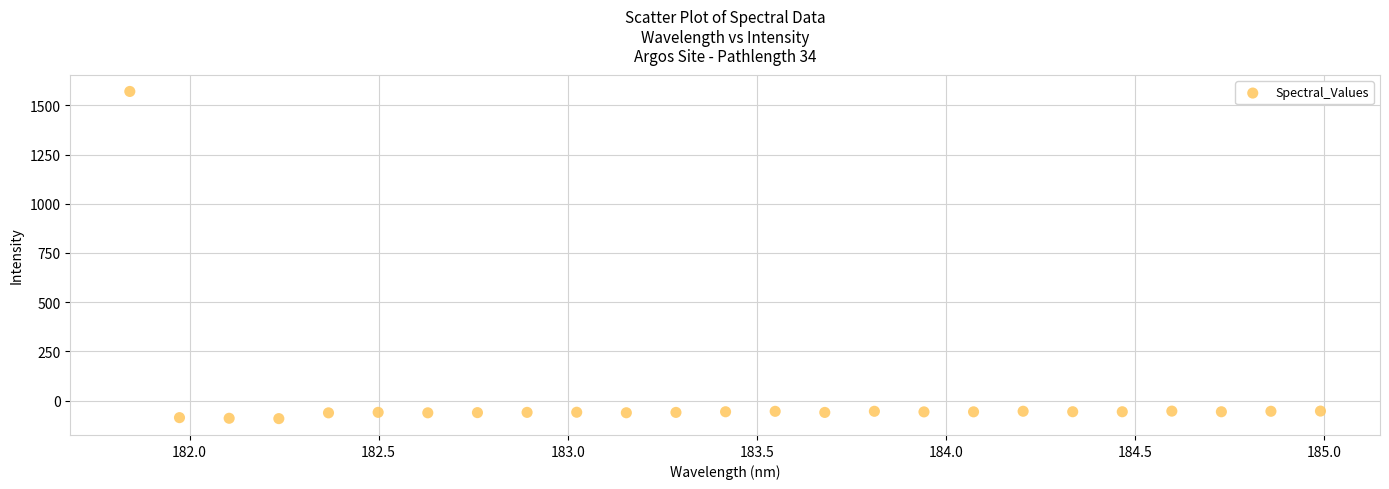

What is the range of Y values (max minus min)?

1662.6